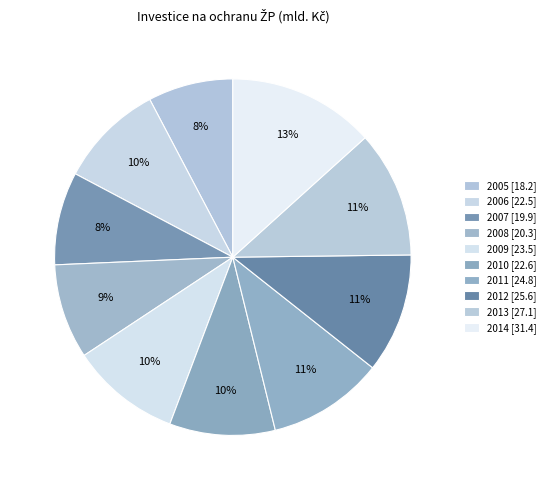

What percentage is the 2014 slice, to the nearest percent?

13%